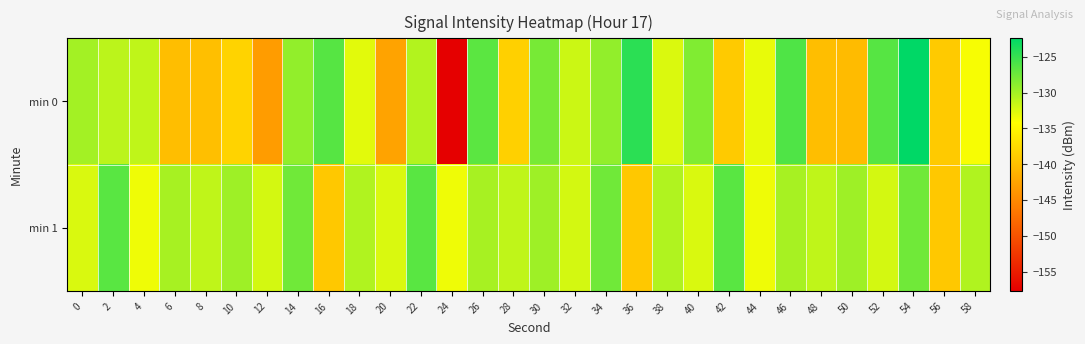

At which category is the sum across all series the highest?

54